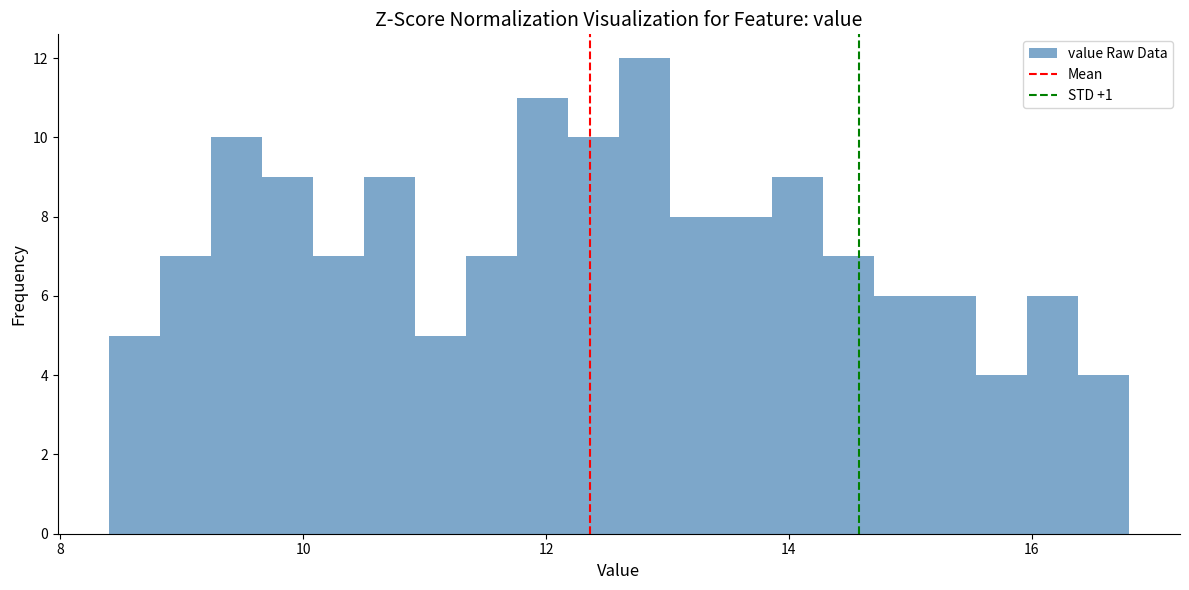

Around what value on the x-axis is the tallest bar? Give the approximate position of its centre, as read against the axis.

12.8